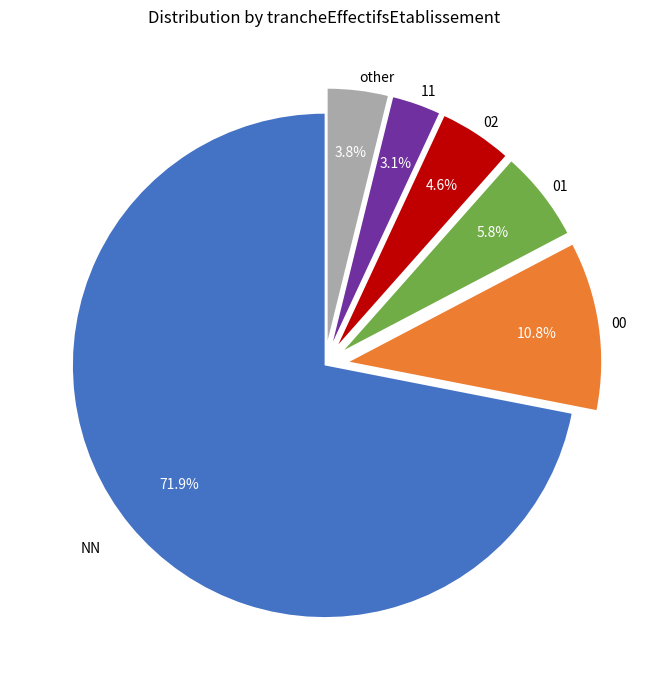

Does any single category account for the majority?

Yes